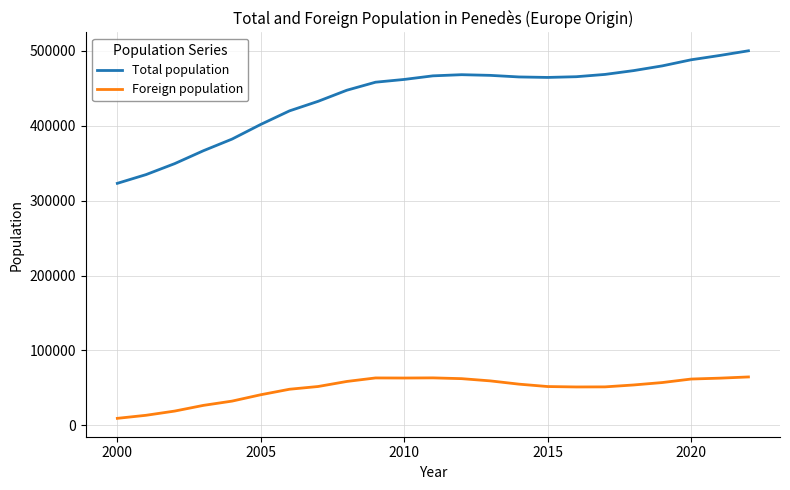

How many distinct data groups are displayed?

2